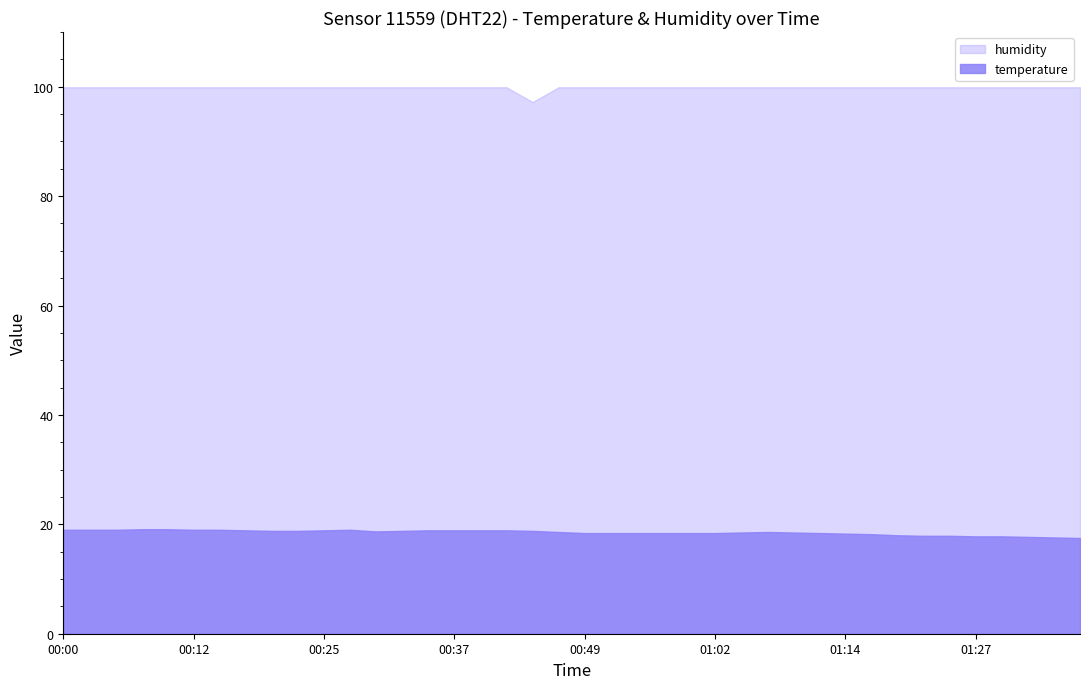

What is the difference between the second highest and second lowest values?

1.5